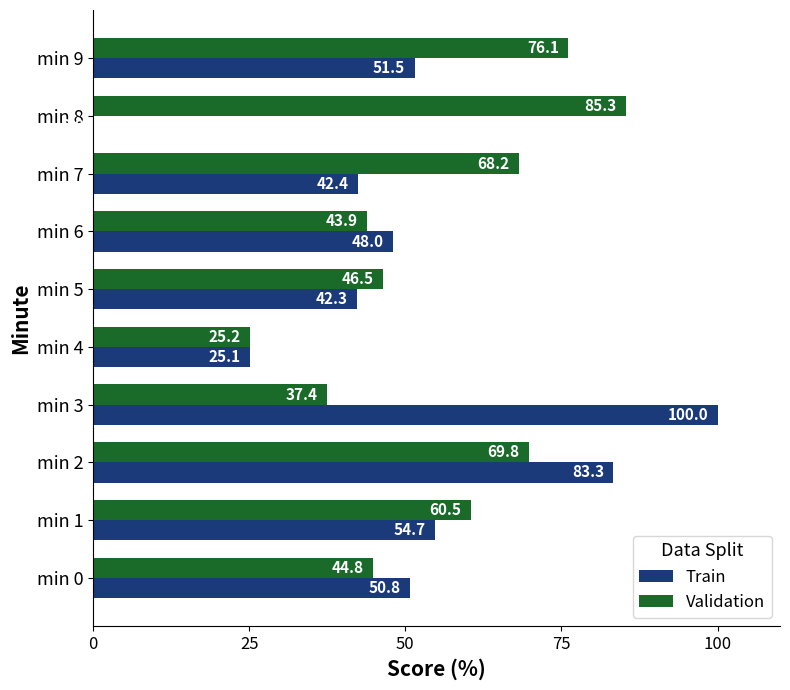

Which series has the largest total across all categories?

Validation